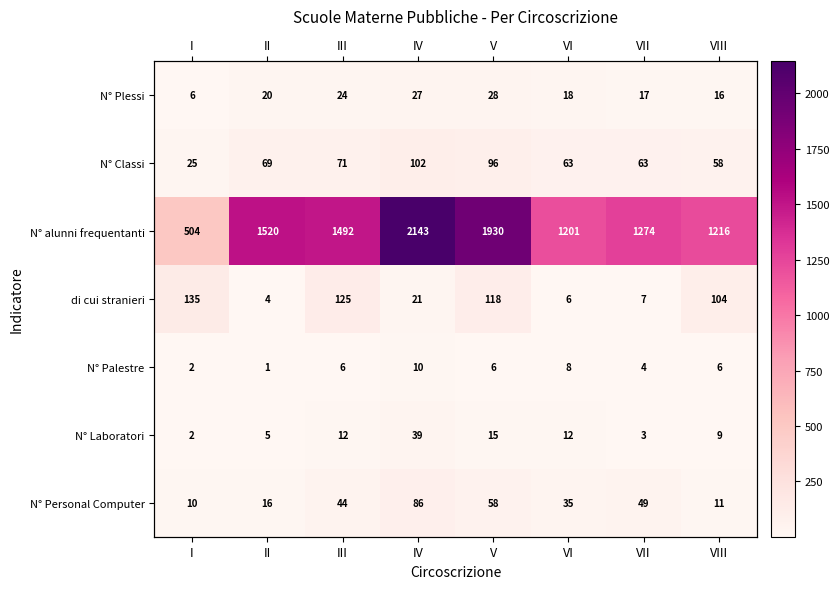

The N° Laboratori series shows 12 at VI. True or false?

True